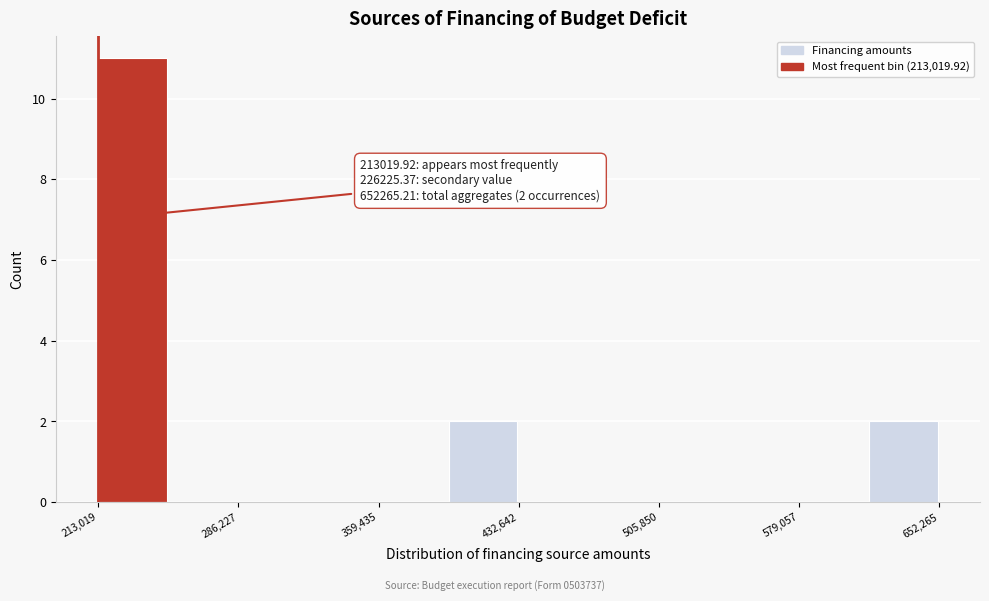

Around what value on the x-axis is the tallest bar? Give the approximate position of its centre, as read against the axis.

230000